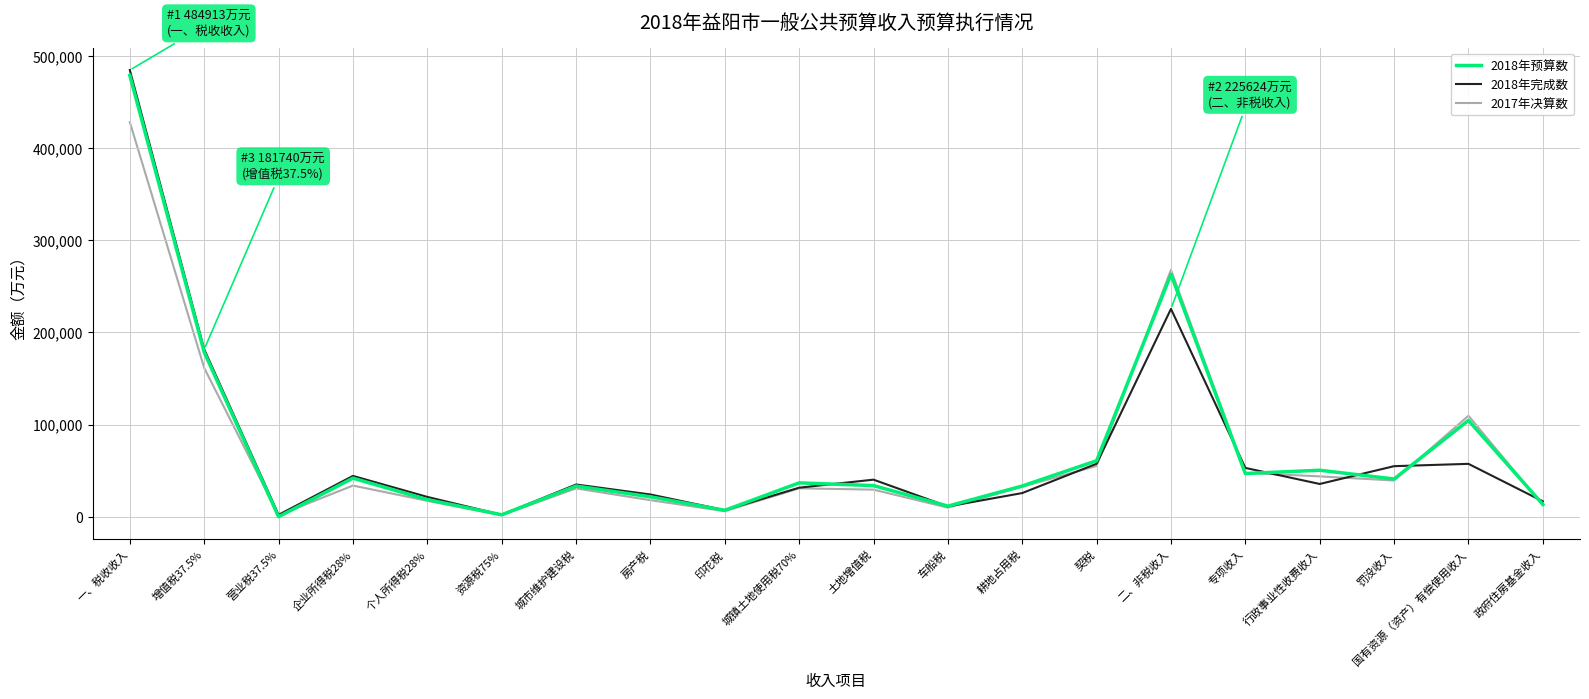

Rank the series at 行政事业性收费收入 from highest to lowest value.

2018年预算数, 2017年决算数, 2018年完成数